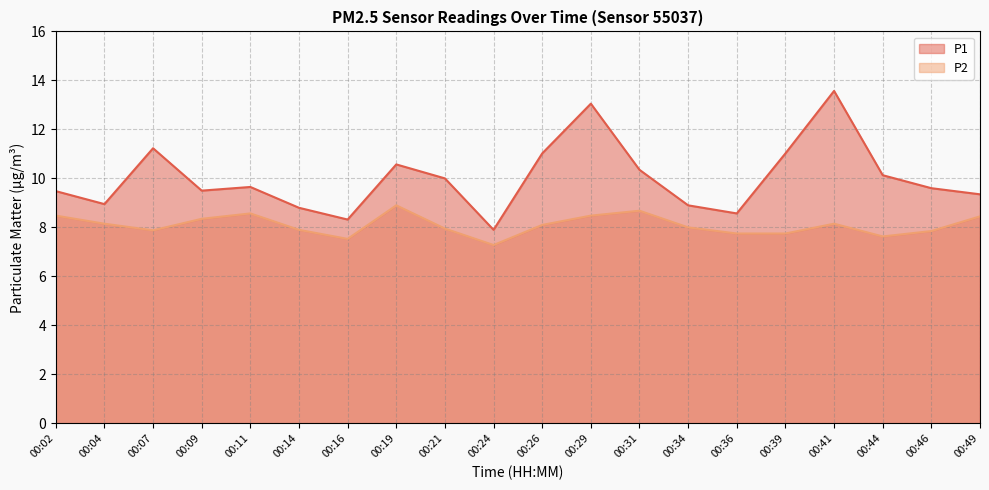

Reading left to right, what are all the values shown in this chart?

P1: 9.5	8.9	11.2	9.5	9.7	8.8	8.3	10.6	10.0	7.9	11.0	13.1	10.3	8.9	8.6	11.0	13.6	10.1	9.6	9.3
P2: 8.5	8.2	7.9	8.3	8.6	7.9	7.5	8.9	8.0	7.3	8.1	8.5	8.7	8.0	7.8	7.8	8.2	7.6	7.8	8.4